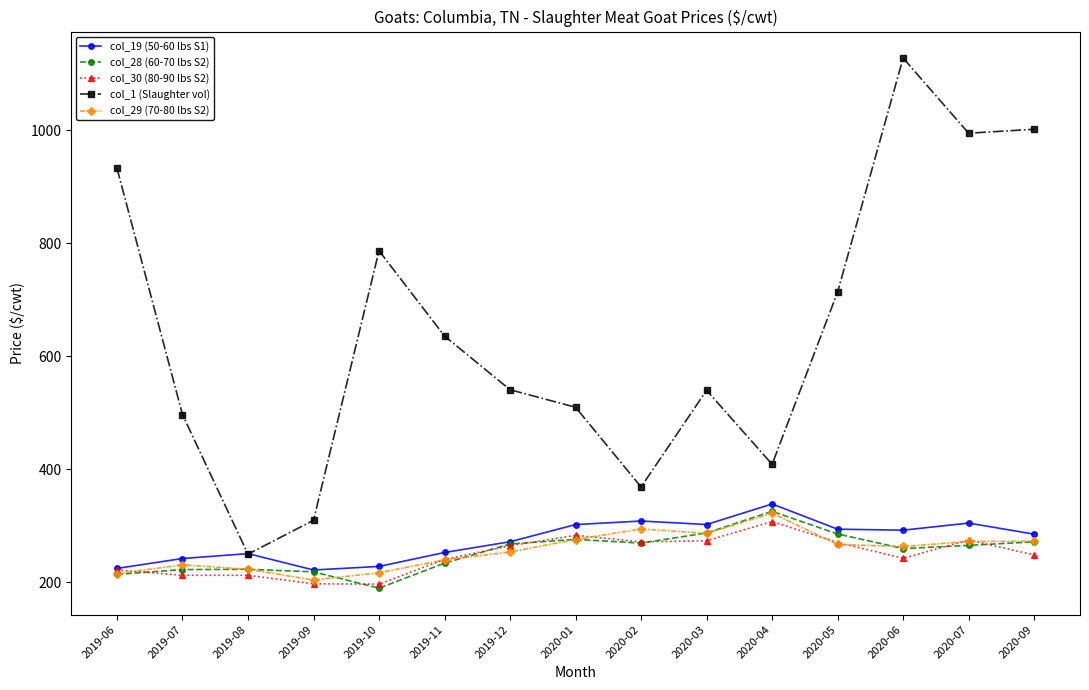

What are all the series names shown in the legend?

col_19 (50-60 lbs S1), col_28 (60-70 lbs S2), col_30 (80-90 lbs S2), col_1 (Slaughter vol), col_29 (70-80 lbs S2)